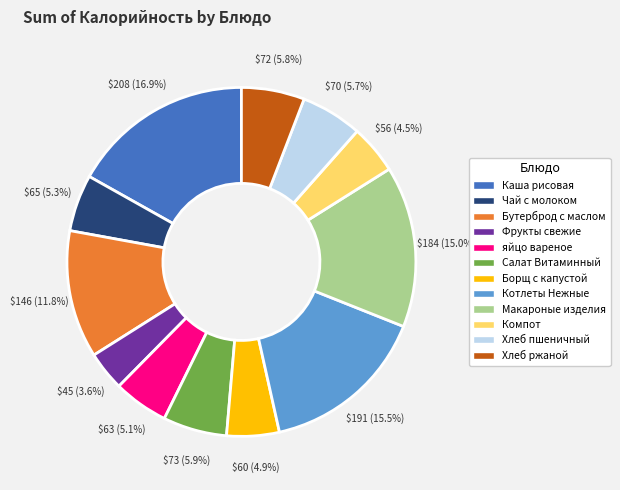

Is there a majority slice in this chart?

No